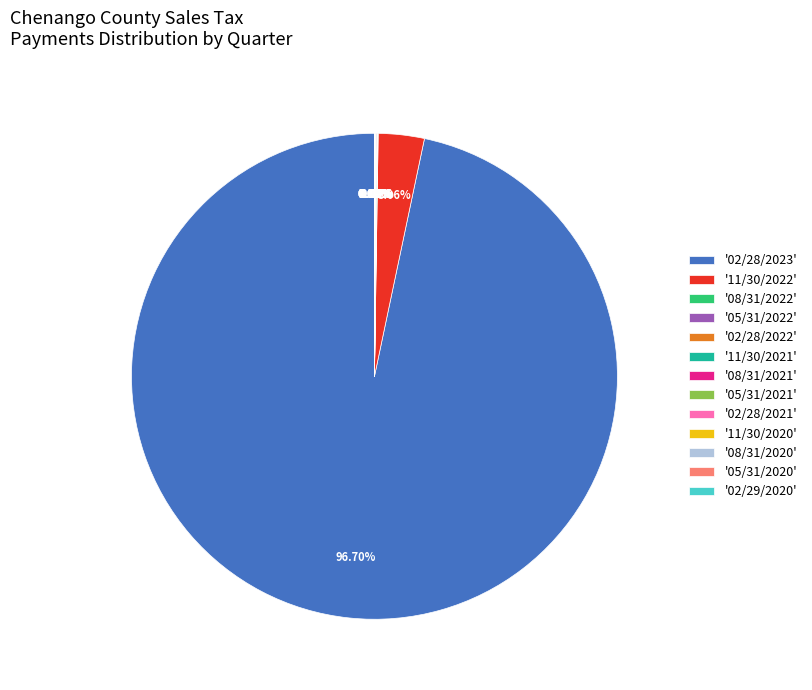

What is the majority slice?

'02/28/2023'